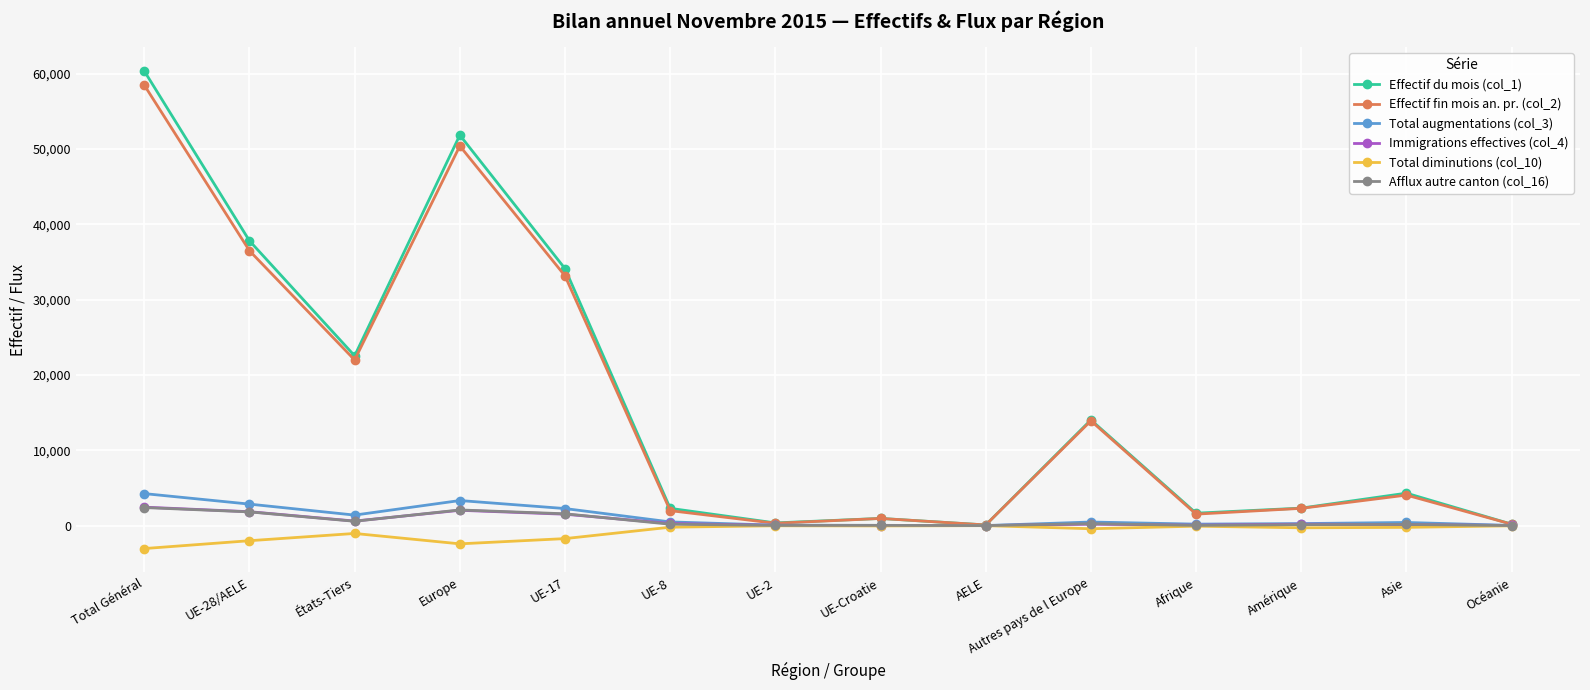

At which label is Effectif fin mois an. pr. (col_2) closest to 29285?

UE-17